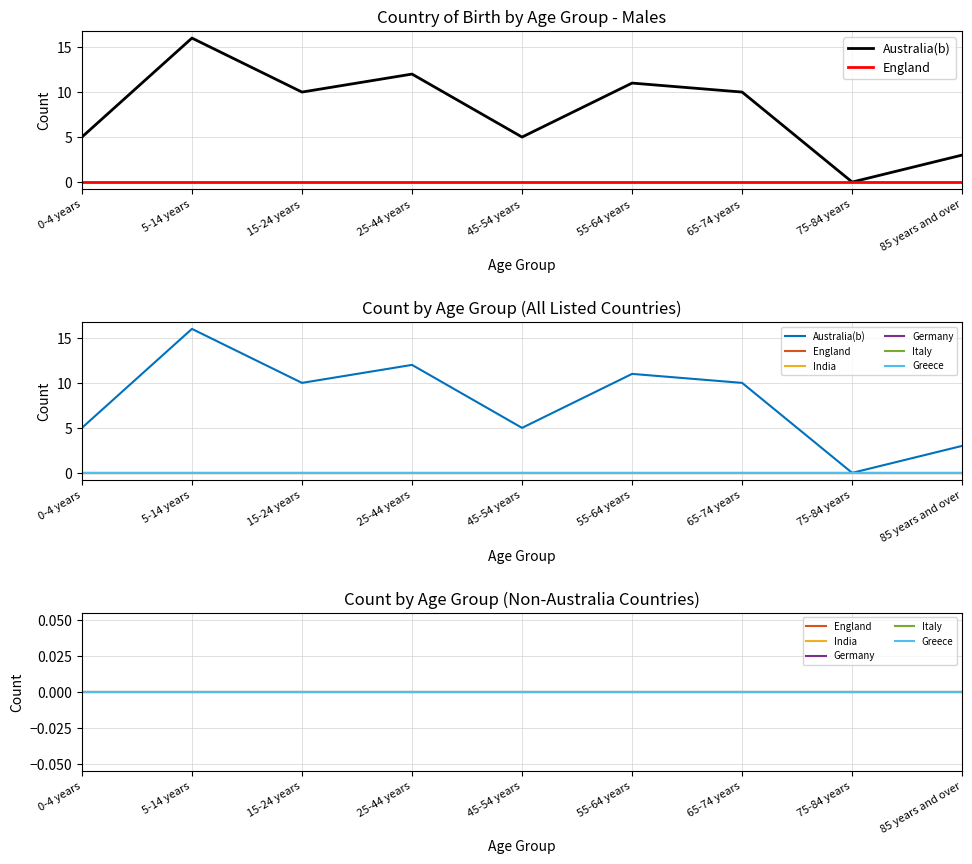

What is the sum of all Australia(b) values?

72